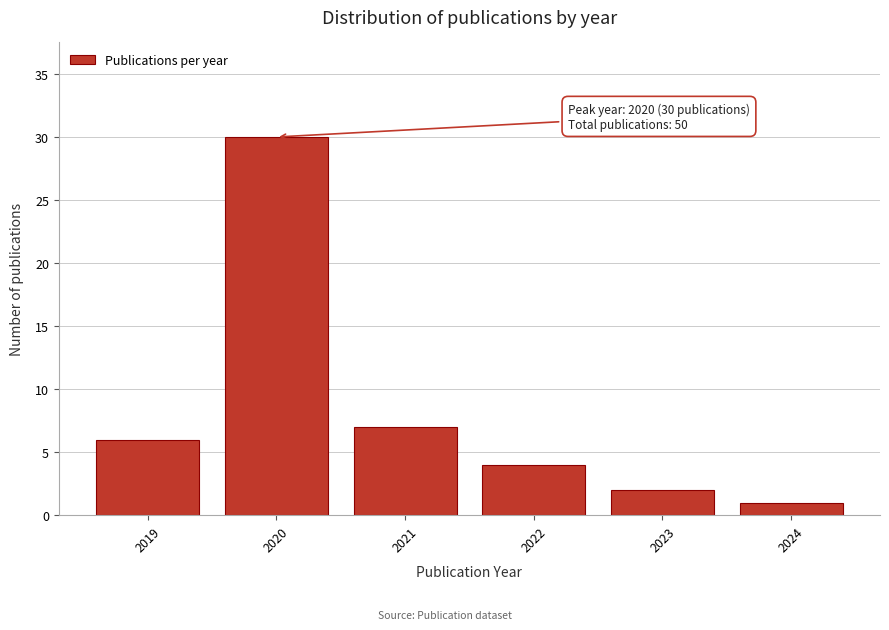

Reading right to left, what are all the values shown in this chart?

1	2	4	7	30	6